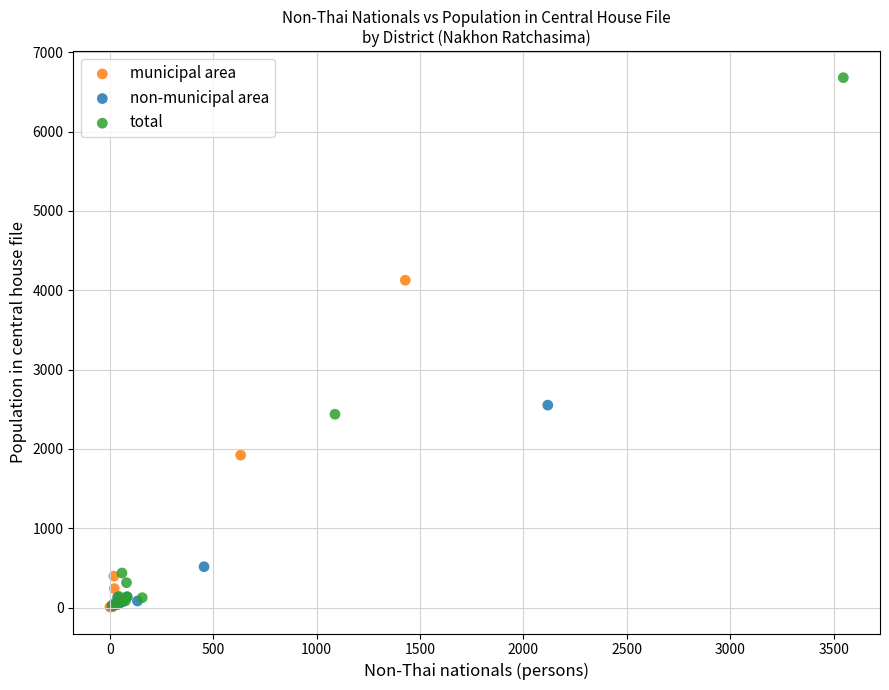

Which series contains the highest Y value?

total